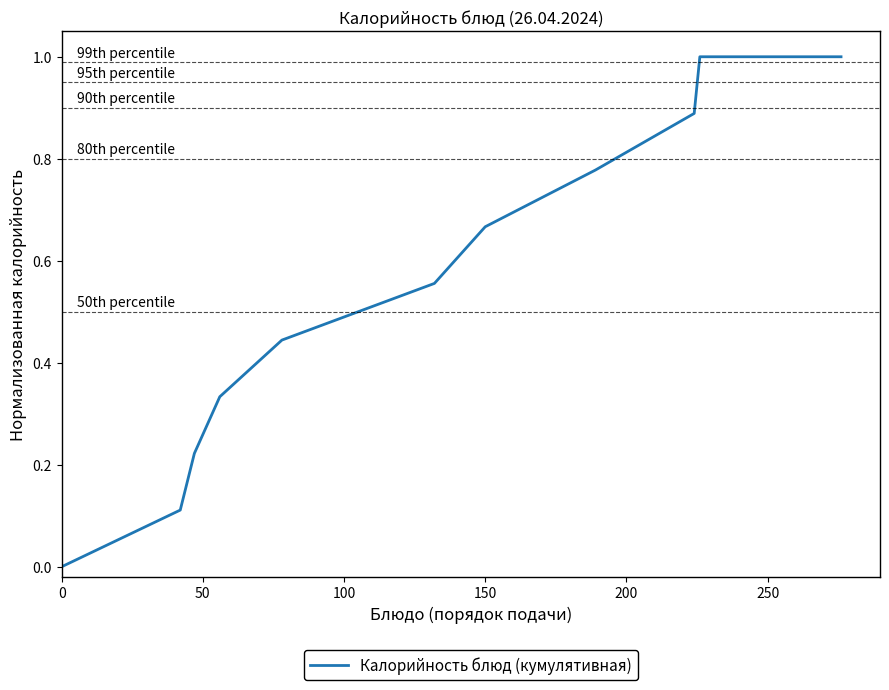

How many values are above zero?

10